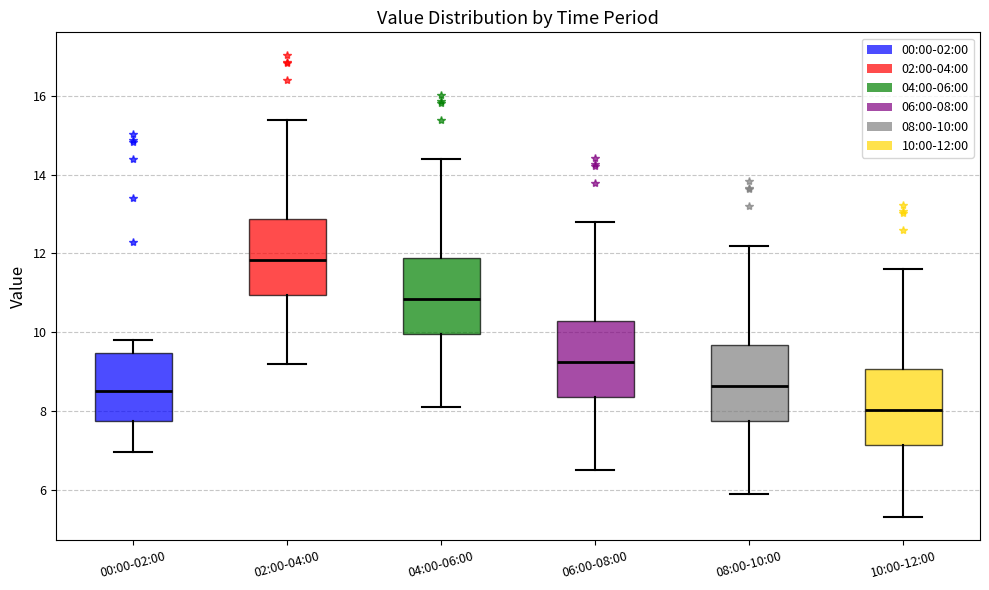

Reading left to right, read every box against the y-axis: the position of its median line, the range the box covers, and the ends of its whiskers. The values are not printed on the chart, so give them approximately, as read against the axis.

00:00-02:00: median 8.6, box 7.8 to 9.4, whiskers 7.0 to 9.8
02:00-04:00: median 11.8, box 11.0 to 12.8, whiskers 9.2 to 15.4
04:00-06:00: median 10.8, box 10.0 to 11.8, whiskers 8.2 to 14.4
06:00-08:00: median 9.2, box 8.4 to 10.2, whiskers 6.6 to 12.8
08:00-10:00: median 8.6, box 7.8 to 9.6, whiskers 6.0 to 12.2
10:00-12:00: median 8.0, box 7.2 to 9.0, whiskers 5.4 to 11.6